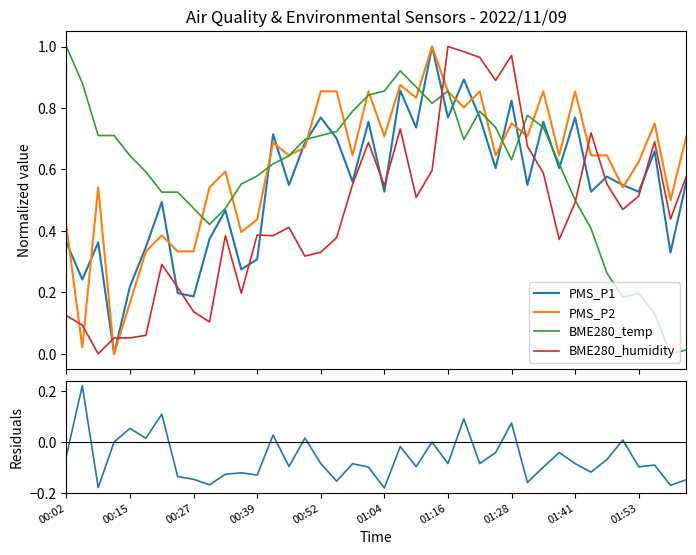

Which series has the widest spread of values?

PMS_P1